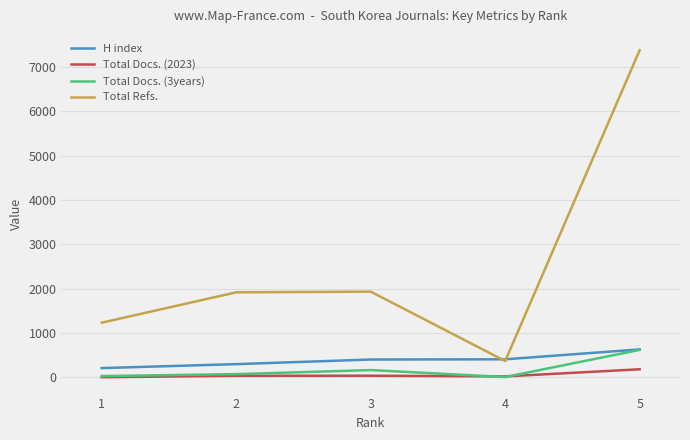

Which series has the largest total across all categories?

Total Refs.